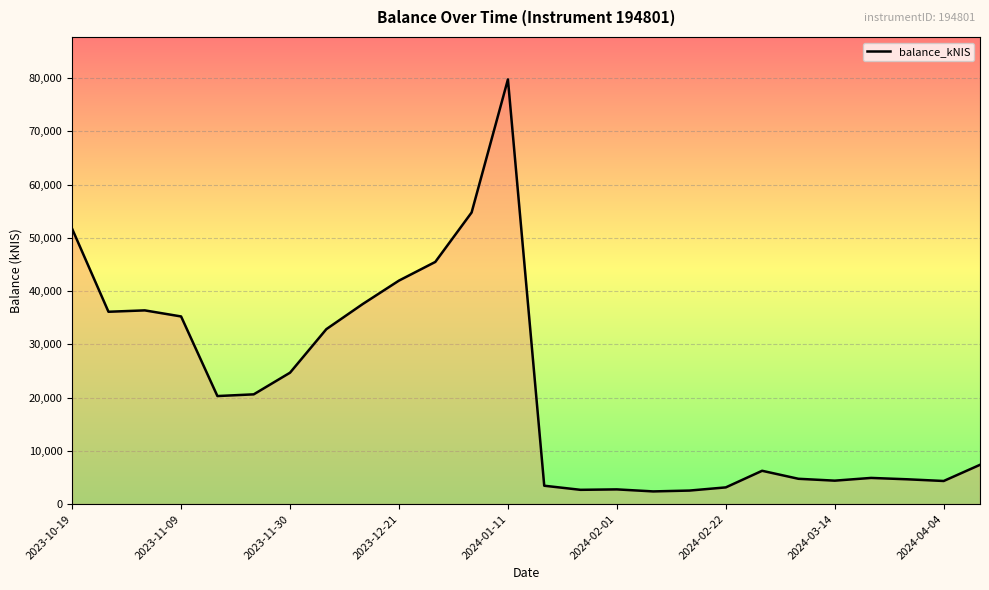

What is the difference between the maximum and minimum values?

77378.8